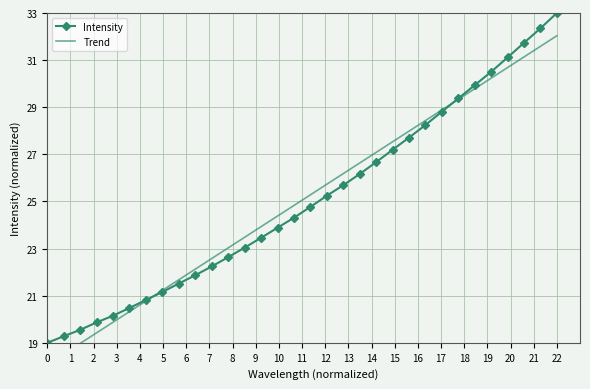

True or false: Intensity has more than 1 points higher than both neighbors.

False